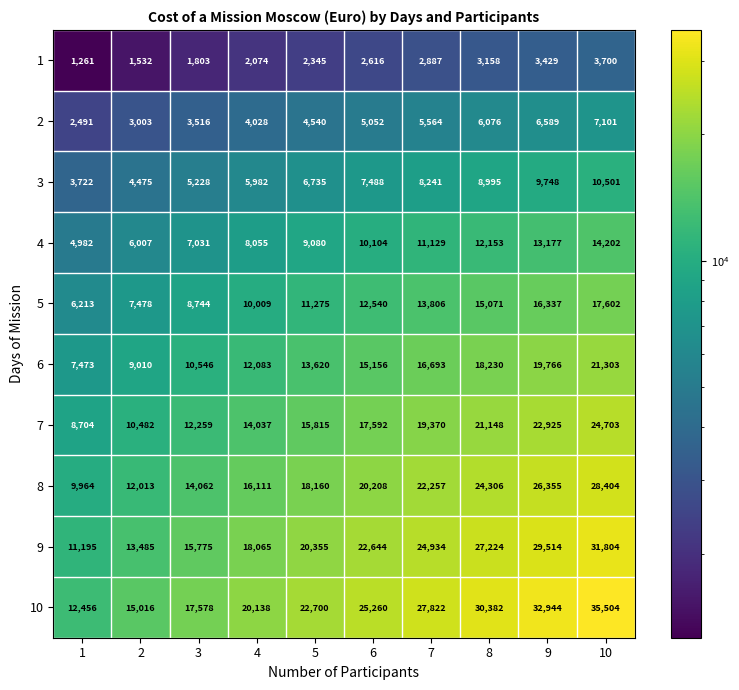

How many categories are shown in the chart?

10